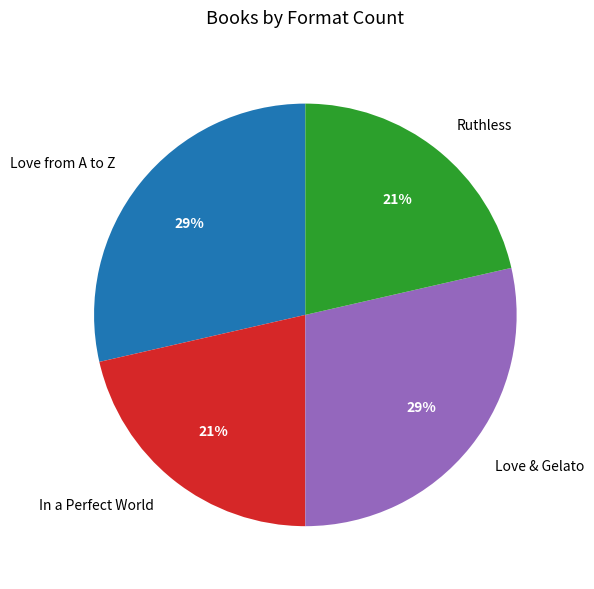

Combined, do Love & Gelato and Love from A to Z account for over 50%?

Yes